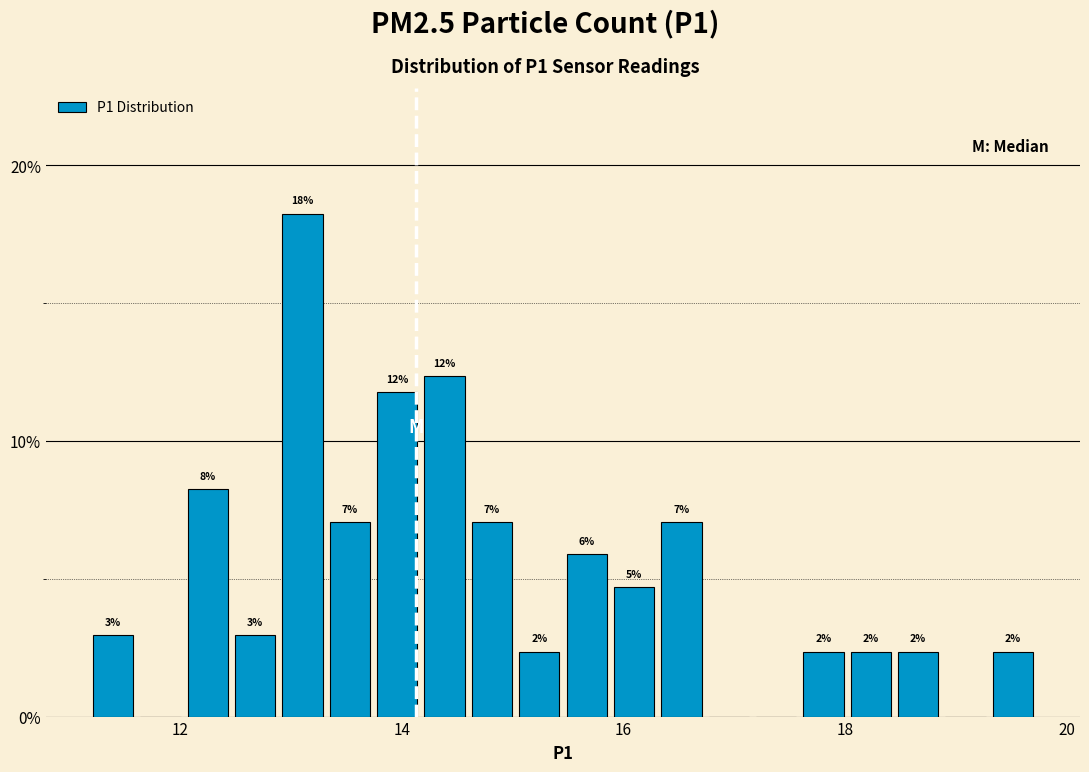

Read against the x-axis, roughly where is the centre of the tallest bar?

13.2